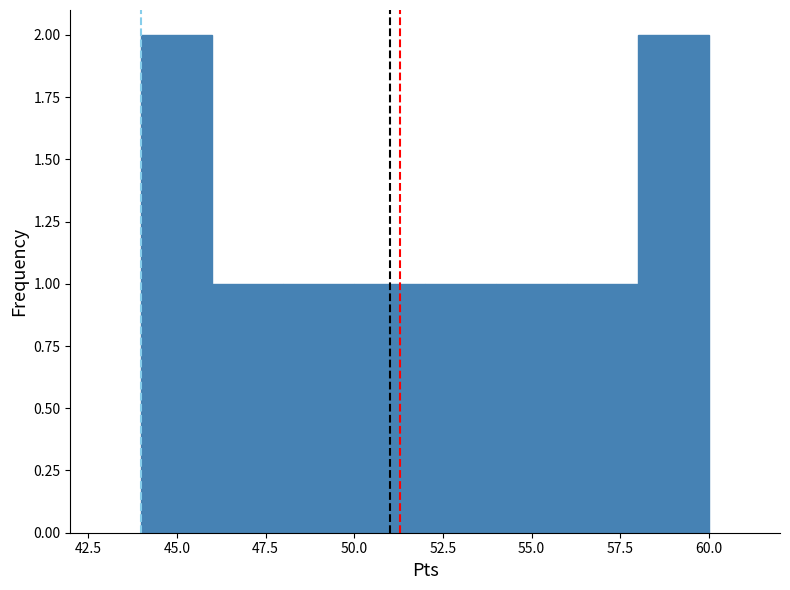

Reading left to right, transcribe this chart: for each bar, give the range it covers on the x-axis and its height. The values are not printed on the chart, so give them approximately, as read against the axis.

44 to 46: 2
46 to 48: 1
48 to 50: 1
50 to 52: 1
52 to 54: 1
54 to 56: 1
56 to 58: 1
58 to 60: 2